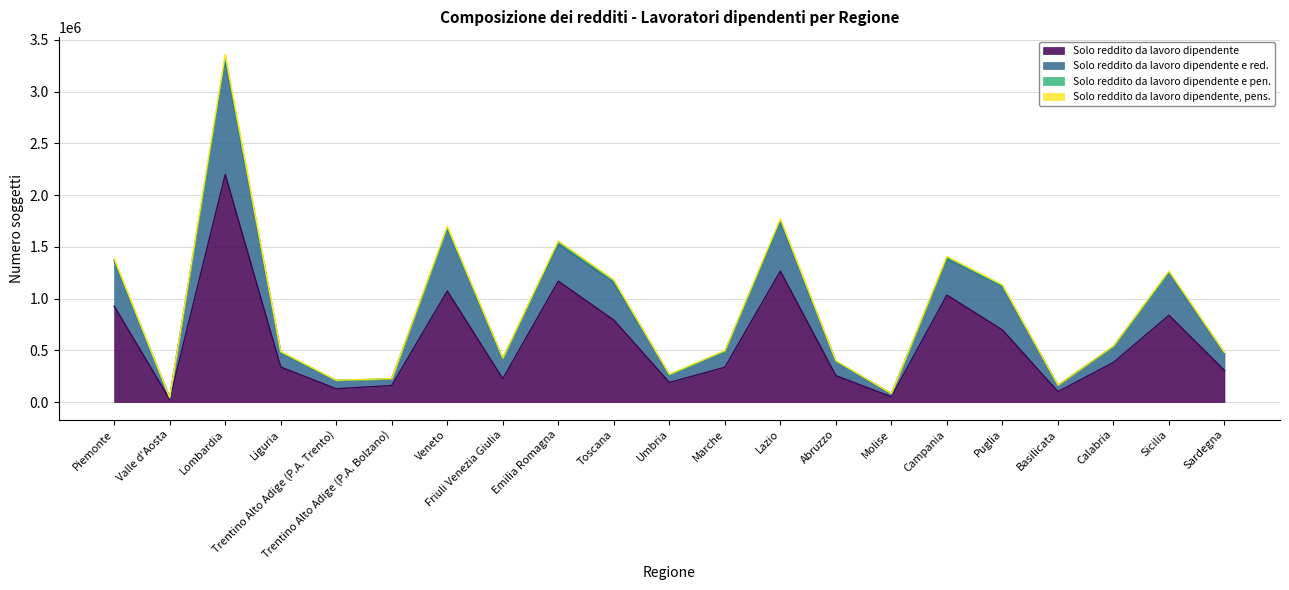

True or false: Solo reddito da lavoro dipendente and Solo reddito da lavoro dipendente e red. intersect in this chart.

False